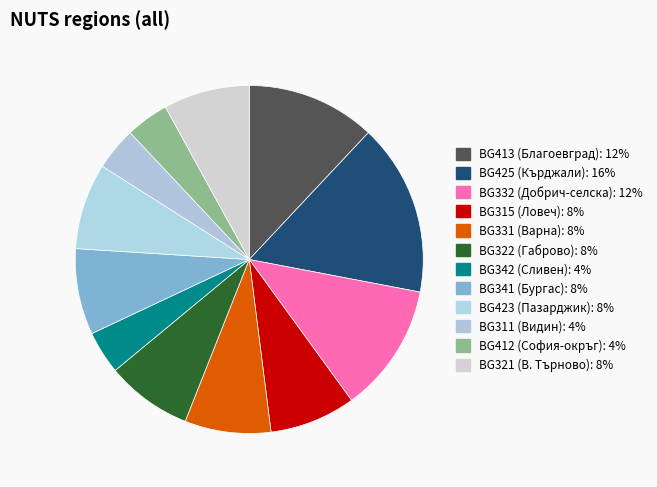

How many segments does this pie chart have?

12